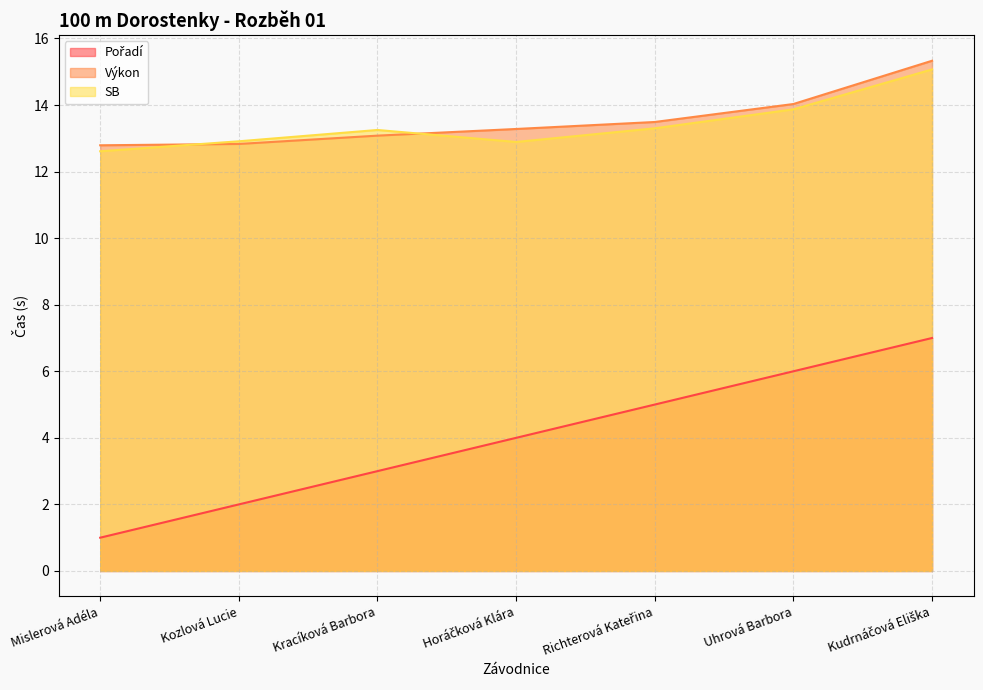

Which category has the lowest value in the Výkon series?

Mislerová Adéla